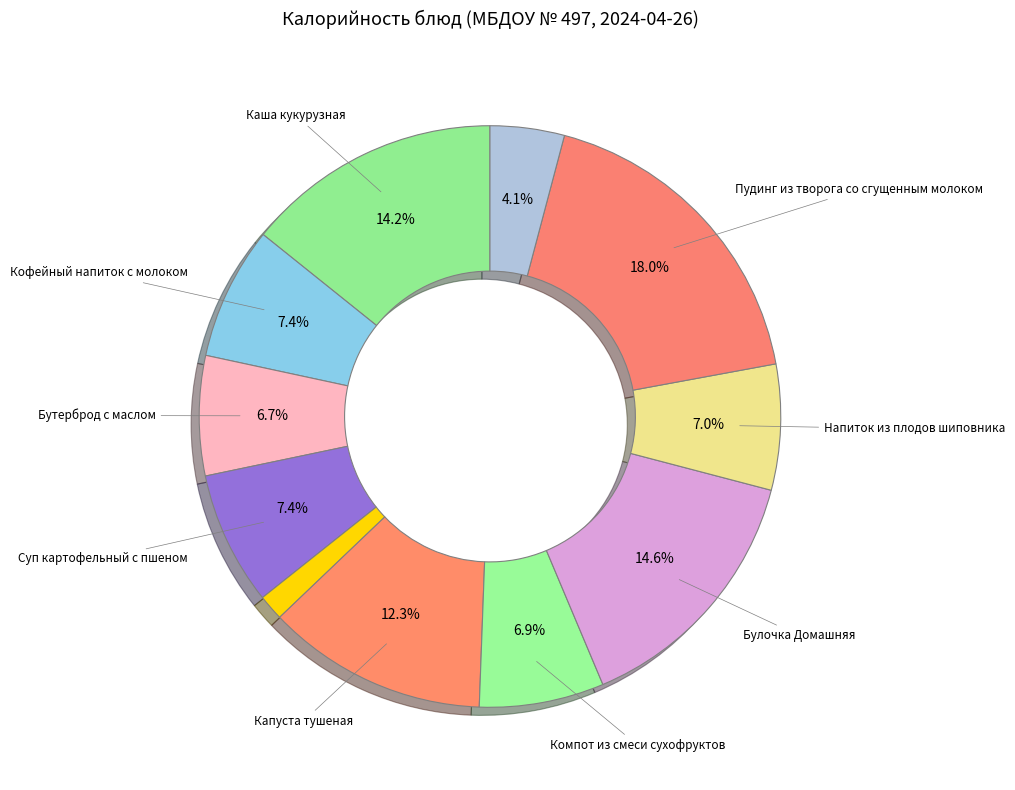

Which slice is the largest?

Пудинг из творога со сгущенным молоком